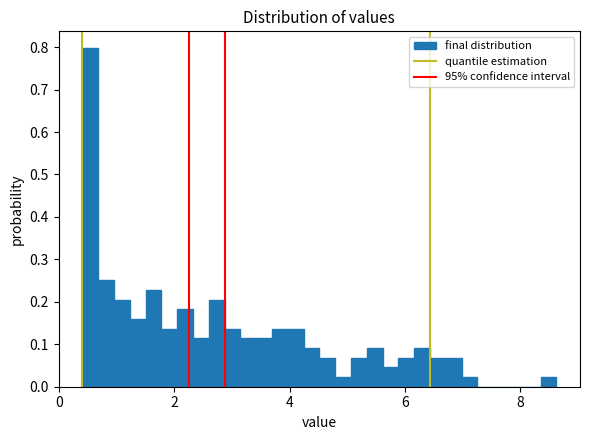

Around what value on the x-axis is the tallest bar? Give the approximate position of its centre, as read against the axis.

0.6